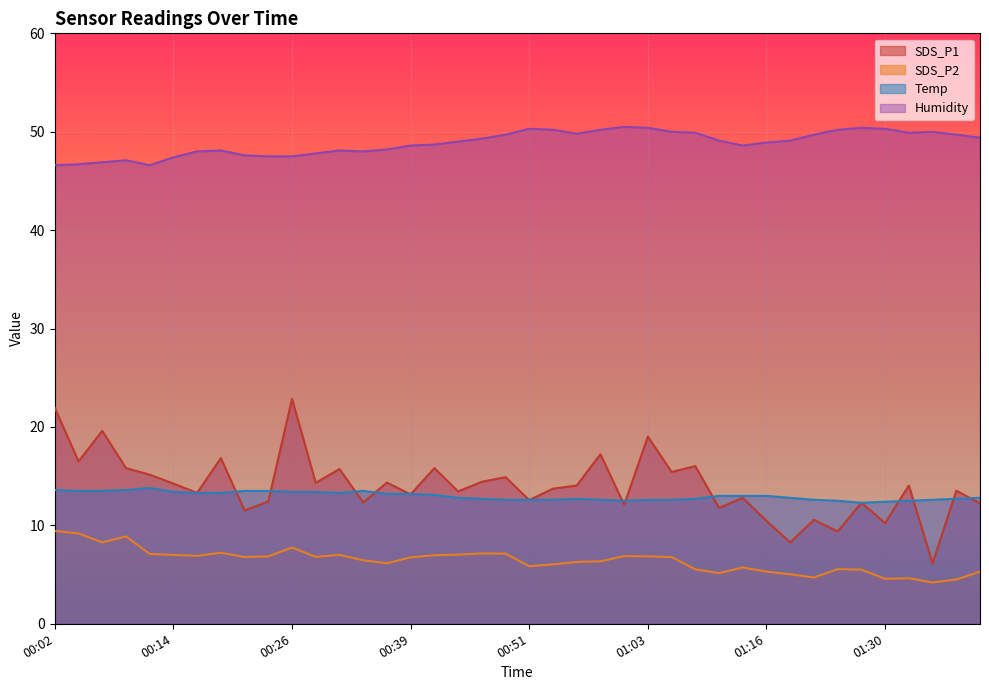

True or false: SDS_P2 and SDS_P1 intersect in this chart.

False